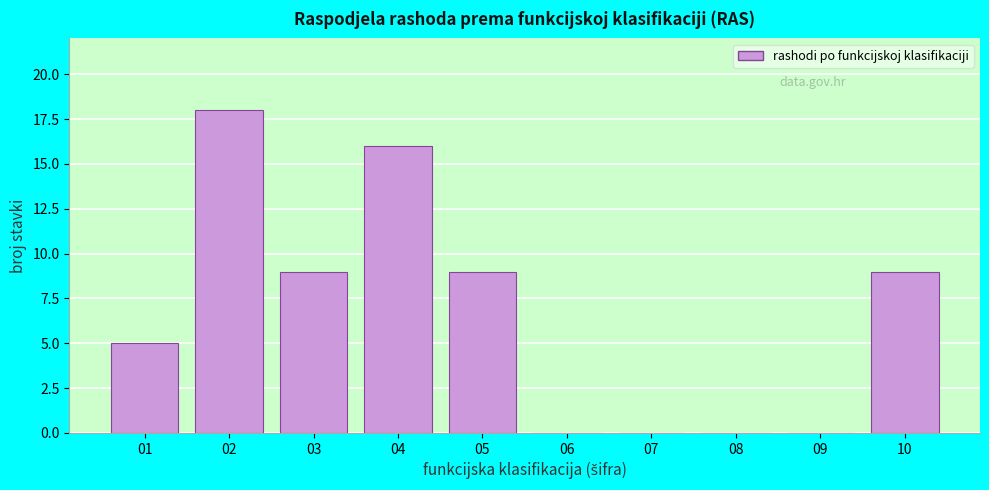

Reading left to right, list all the values displayed in this chart.

01=5	02=18	03=9	04=16	05=9	06=0	07=0	08=0	09=0	10=9